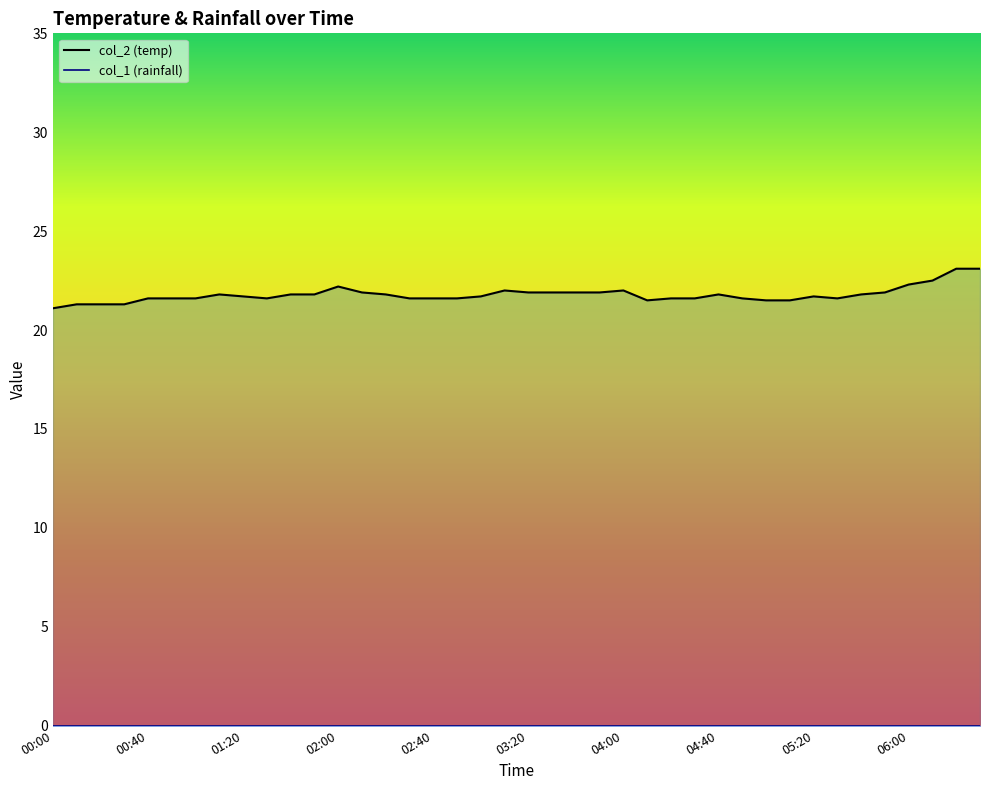

Rank the series by their maximum value, from highest to lowest.

col_2 line, col_1 line